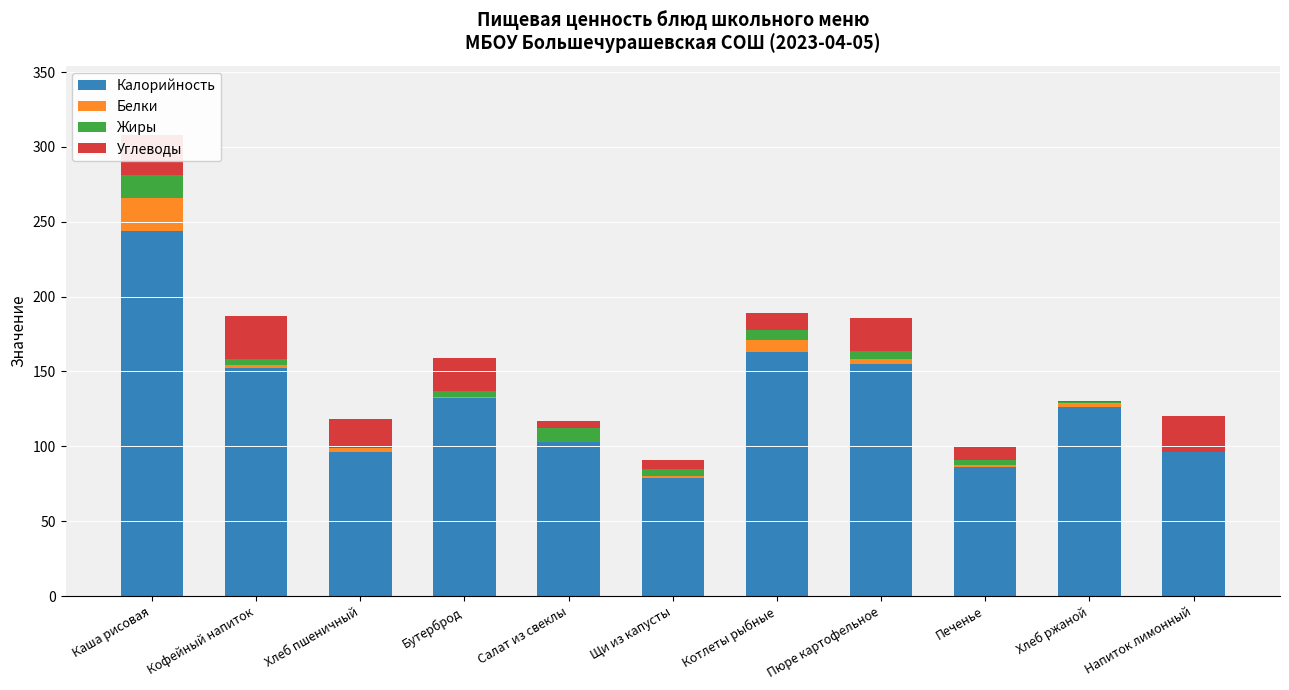

Read the Калорийность value at Каша рисовая.

244.0